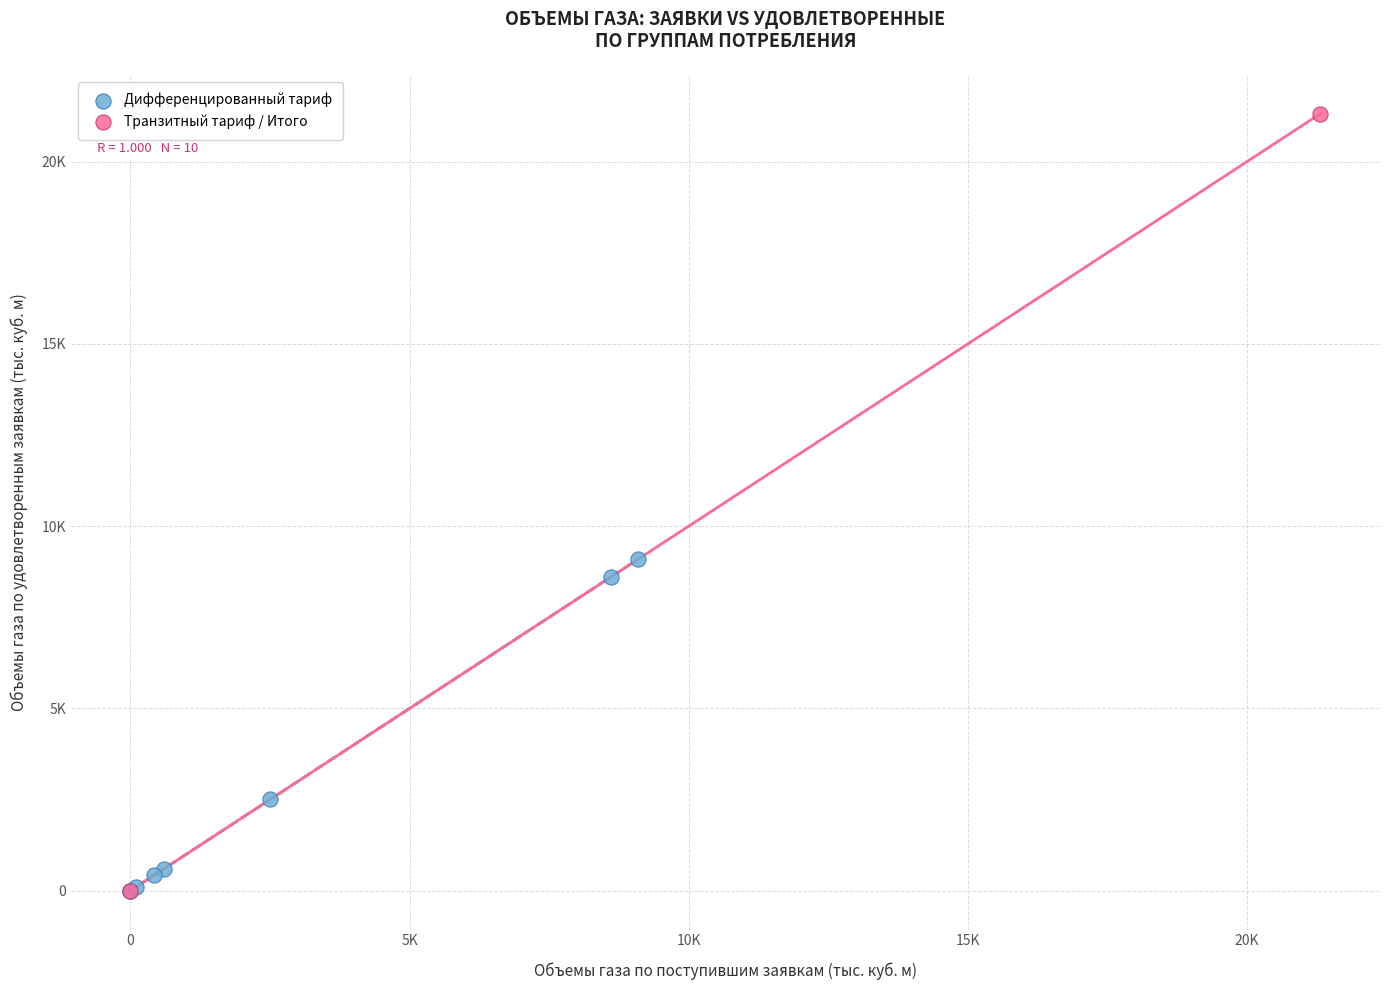

What are all the series names shown in the legend?

Дифференцированный тариф, Транзитный тариф / Итого